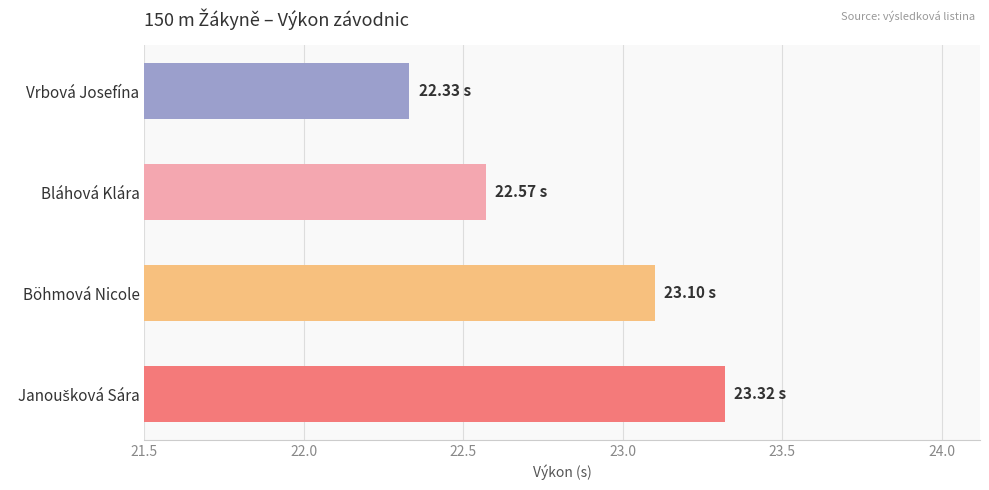

What is the label of the 3rd bar from the top?

Böhmová Nicole